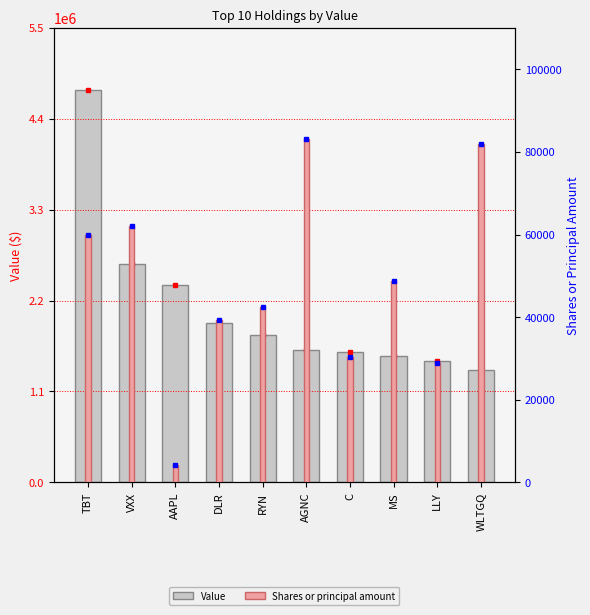

What are all the series names shown in the legend?

Value, Shares or principal amount